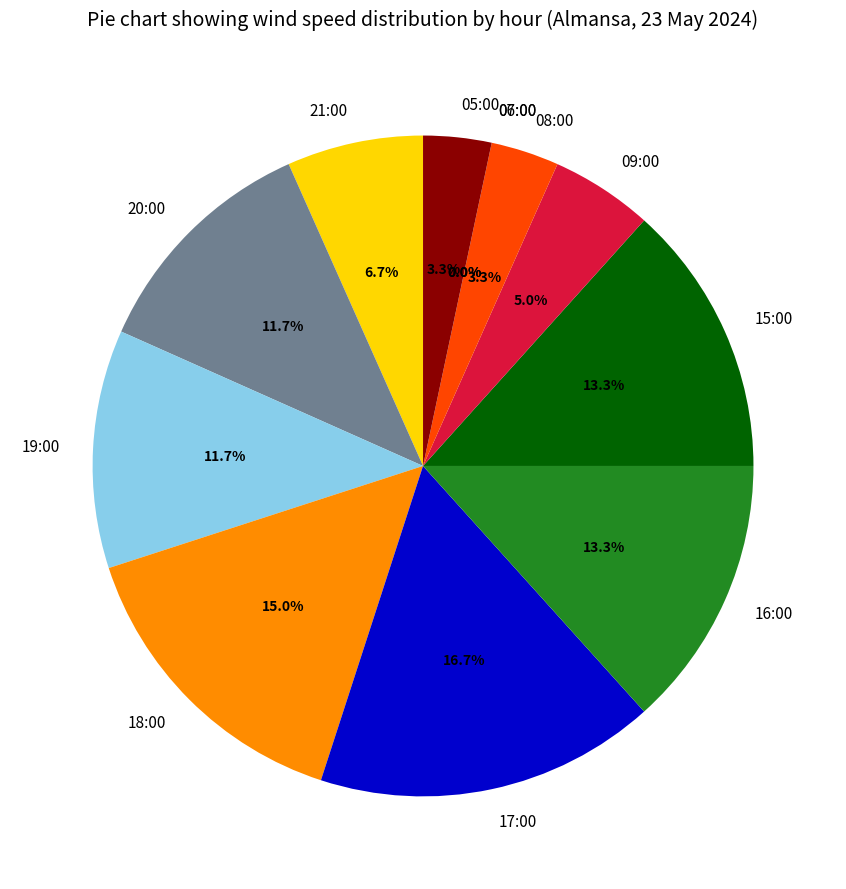

Which category has the biggest portion of the pie?

17:00